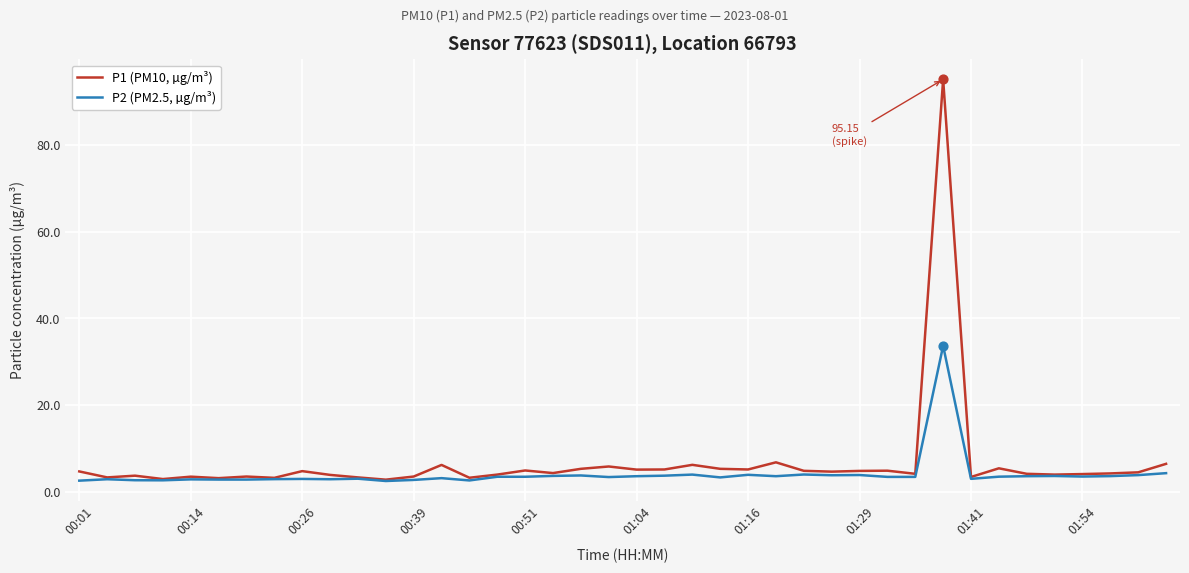

What are all the series names shown in the legend?

P1 (PM10, µg/m³), P2 (PM2.5, µg/m³)